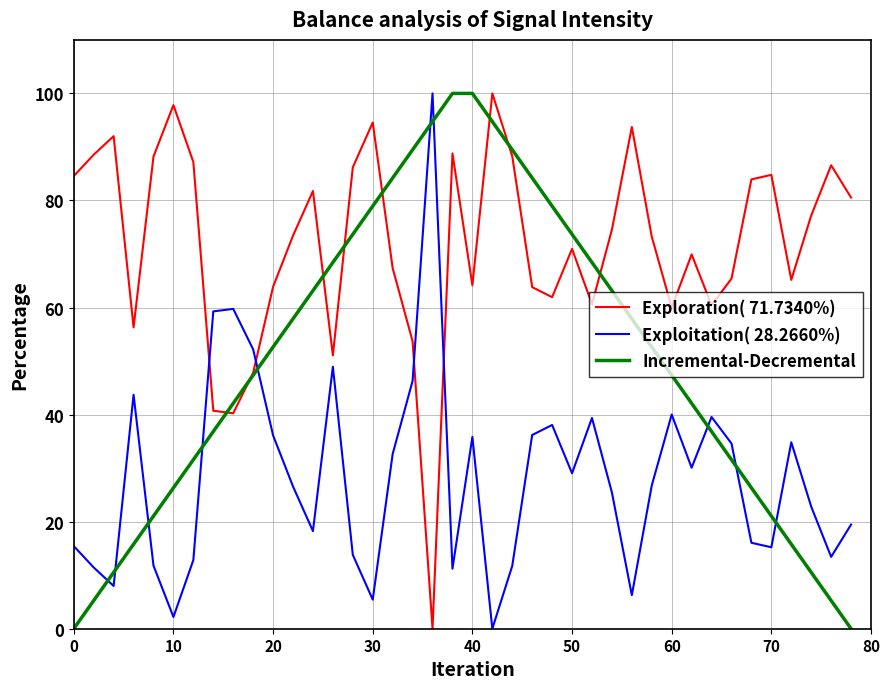

What is the difference between the maximum and second lowest values in the Exploration( 71.7340%) series?

59.8